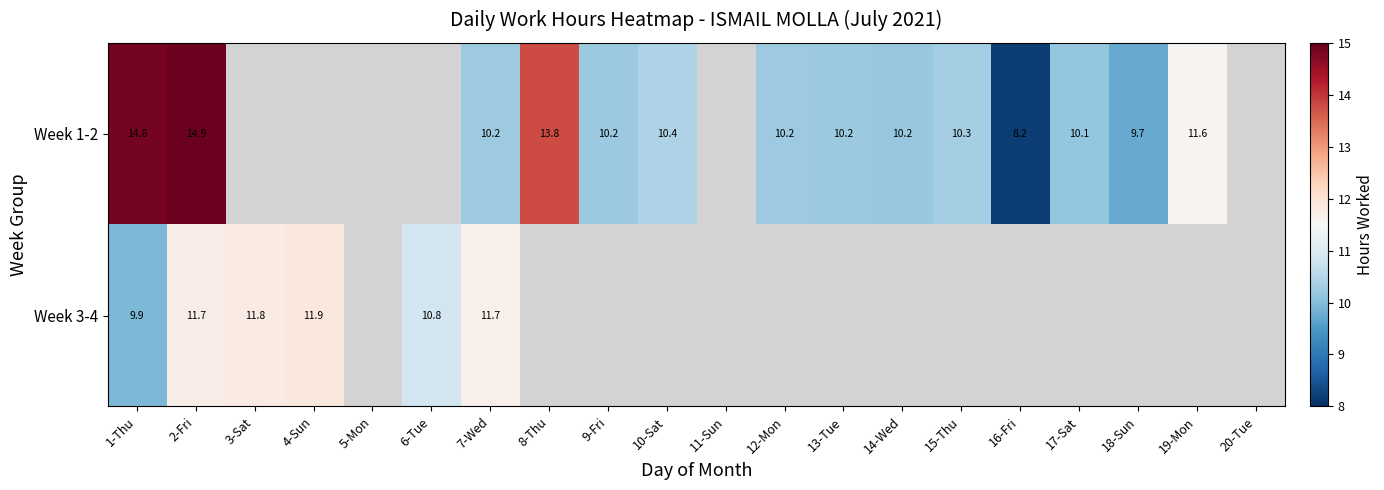

How many positive values does the Week 1-2 series have?

14